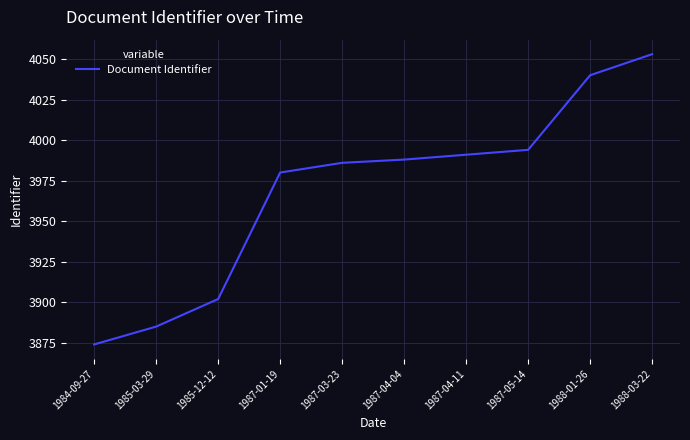

At which label is the value closest to 3963?

1987-01-19